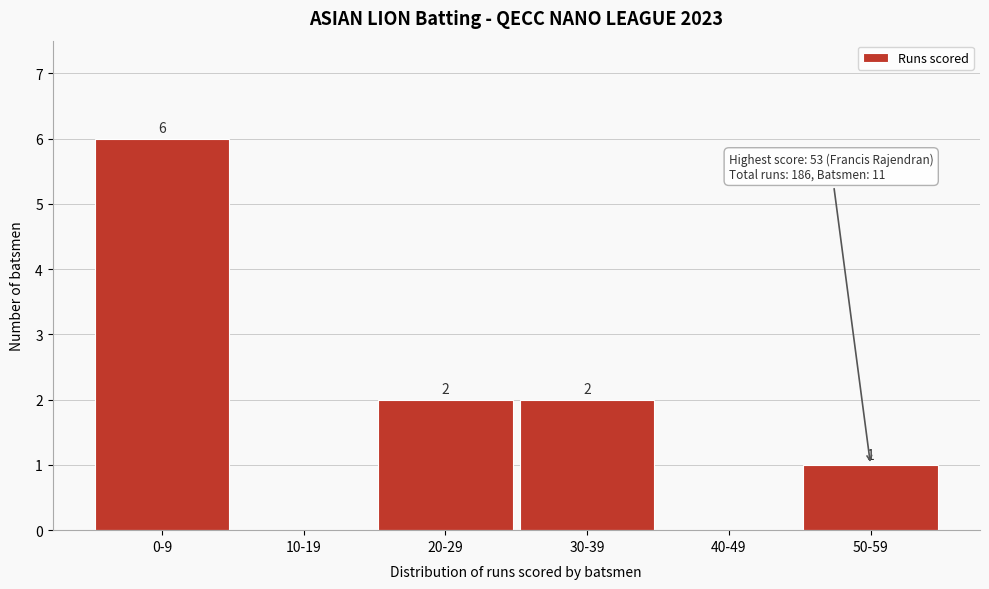

Reading left to right, list all the values displayed in this chart.

0-9=6	10-19=0	20-29=2	30-39=2	40-49=0	50-59=1